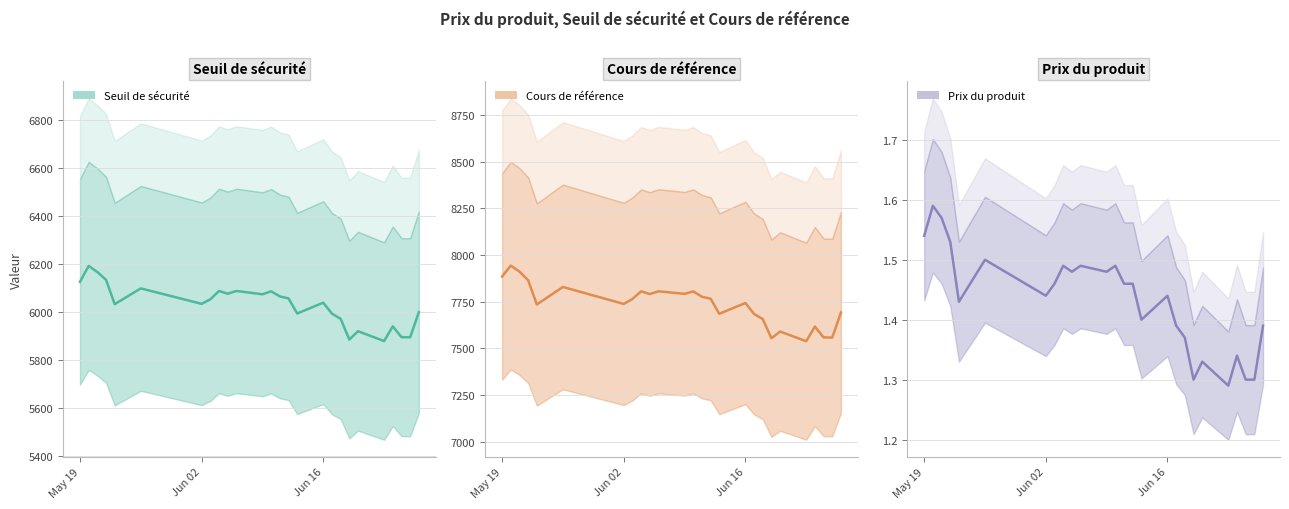

Does the chart have visible grid lines?

Yes